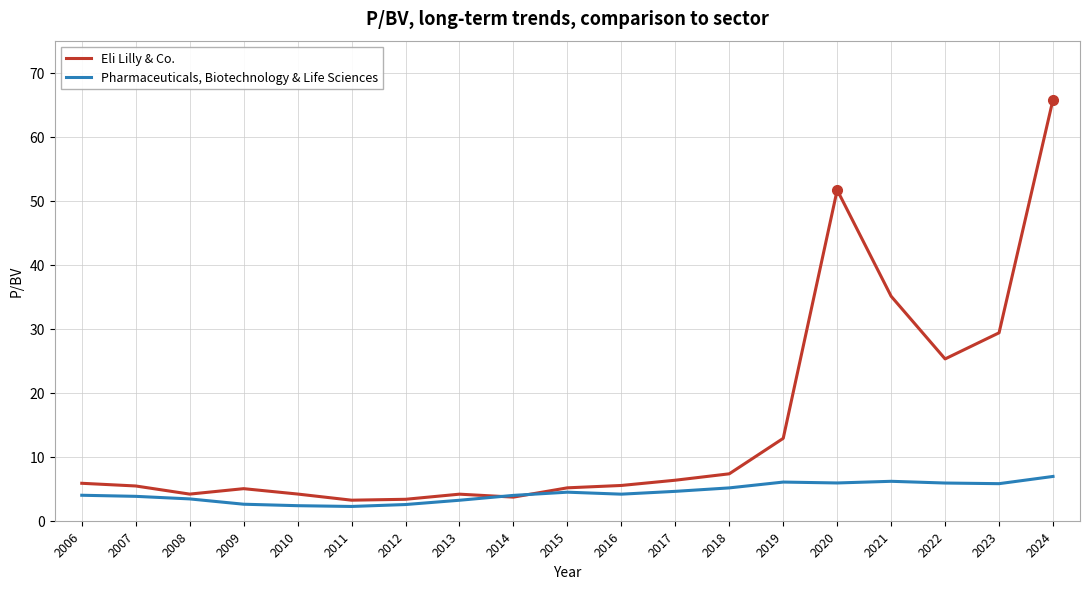

Rank the series by their maximum value, from lowest to highest.

Pharmaceuticals, Biotechnology & Life Sciences, Eli Lilly & Co.